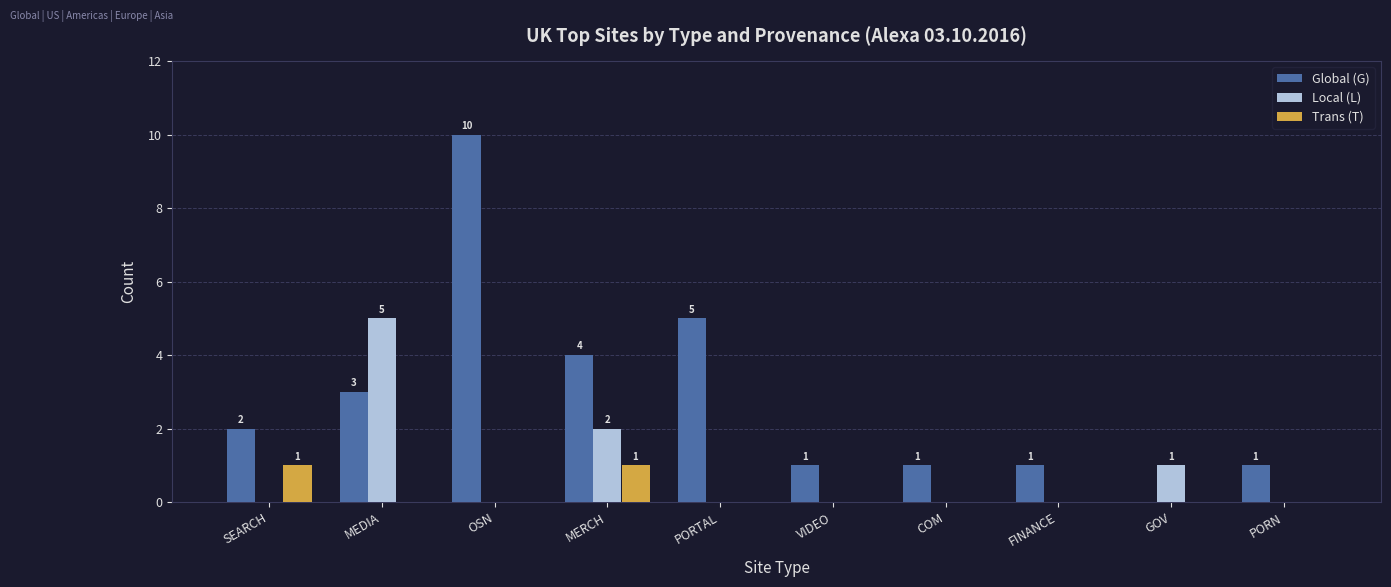

Which series changed the most between MEDIA and OSN?

Global (G)